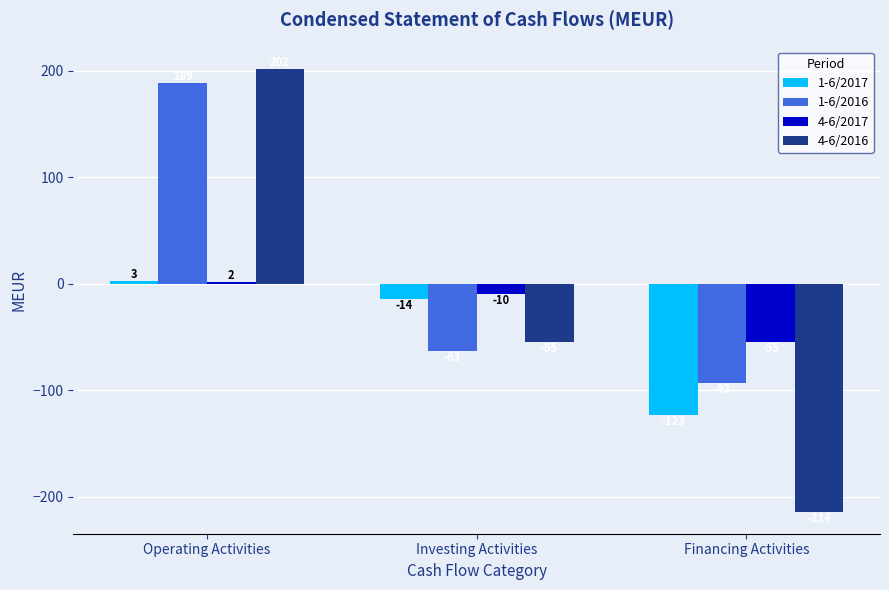

Rank the series at Investing Activities from lowest to highest value.

1-6/2016, 4-6/2016, 1-6/2017, 4-6/2017